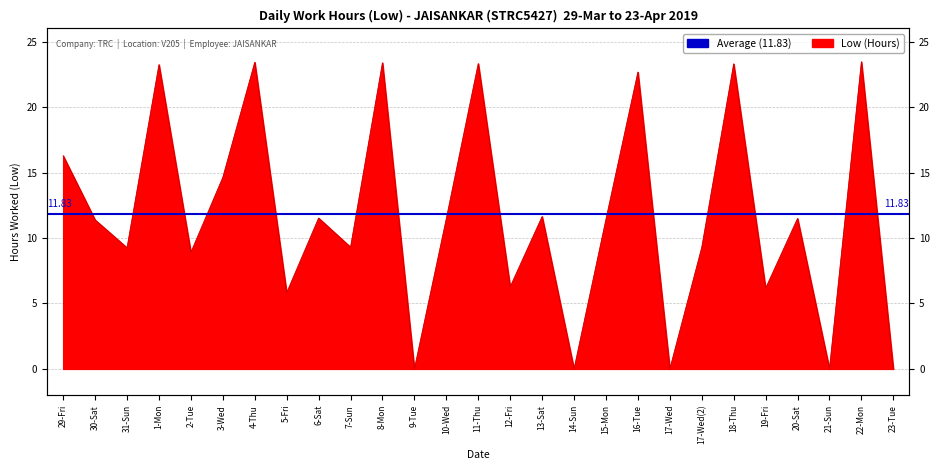

What position from the right is 2-Tue?

23